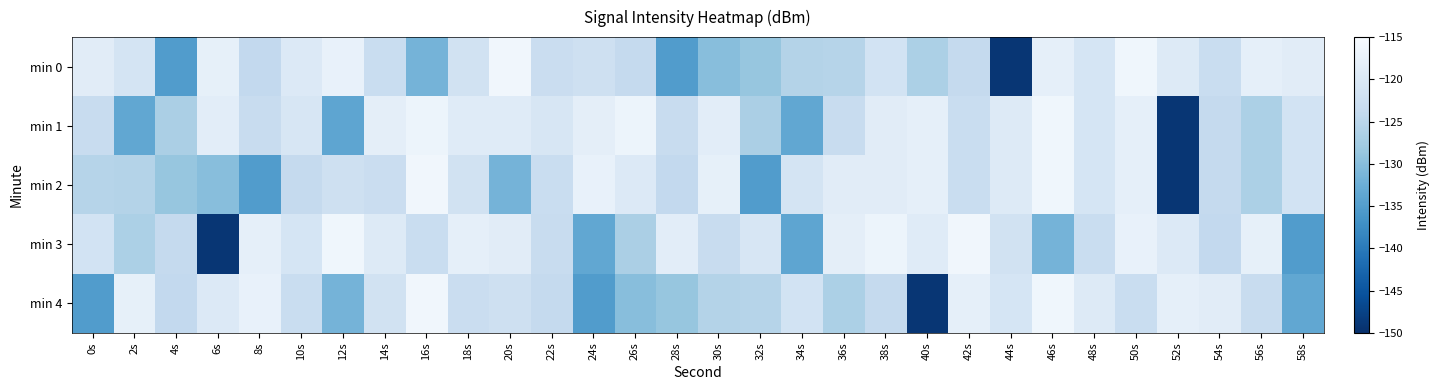

Rank the series at 40s from highest to lowest value.

min 1, min 2, min 3, min 0, min 4